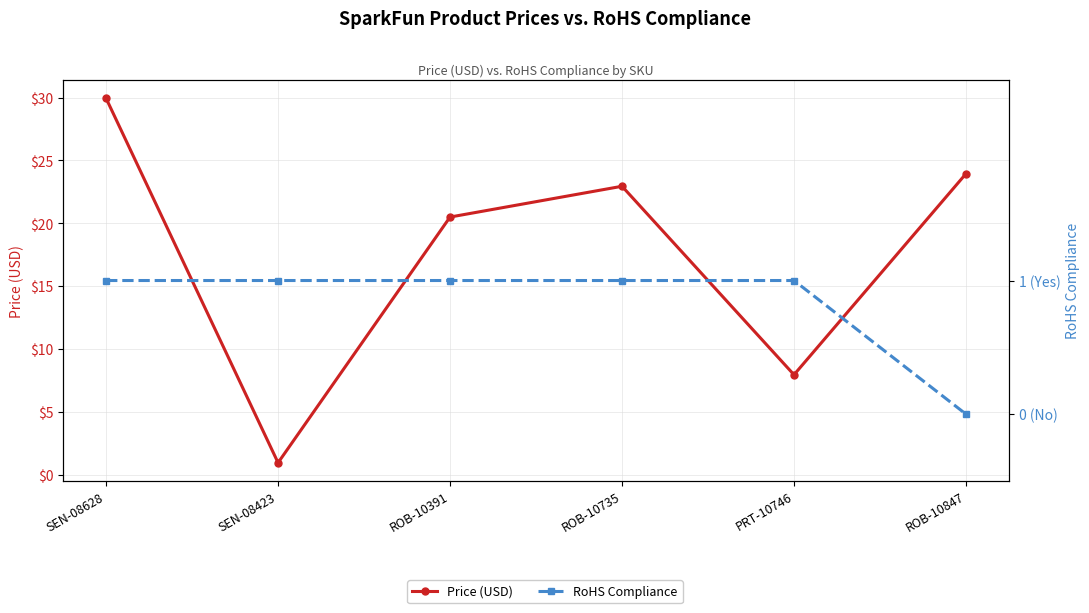

Reading left to right, what are all the values shown in this chart?

Price (USD): 29.9	0.9	20.5	22.9	8.0	23.9
RoHS Compliance: 1.0	1.0	1.0	1.0	1.0	0.0